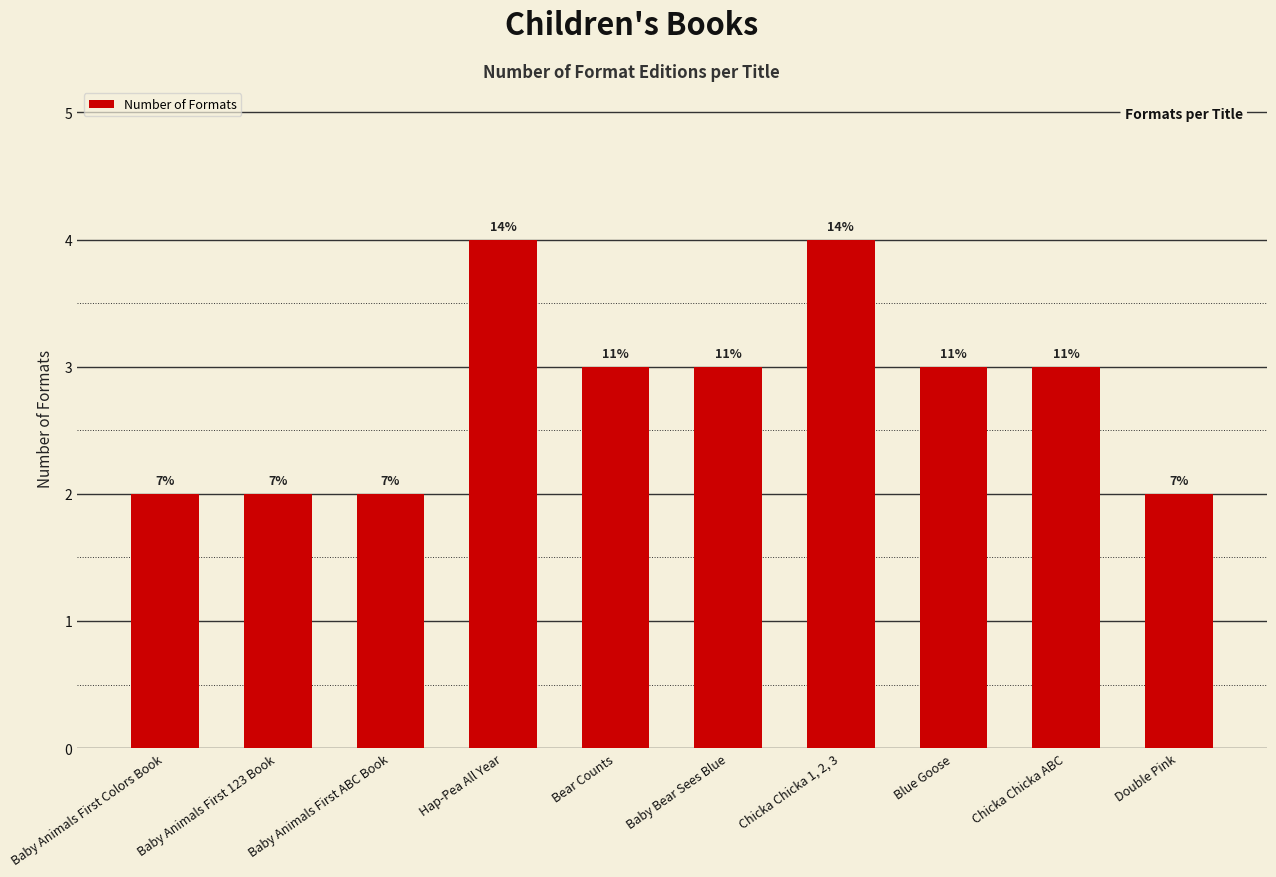

Does the chart contain any negative values?

No